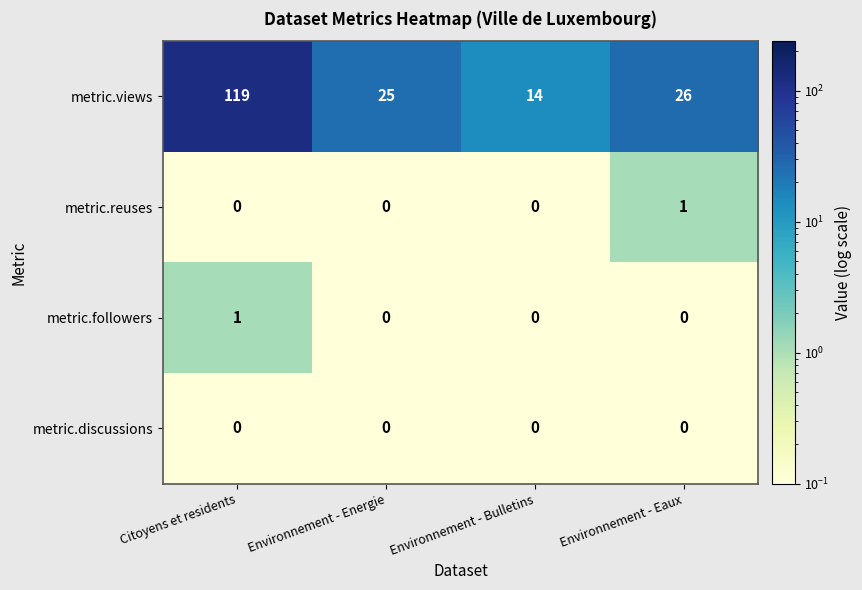

The metric.reuses series shows 0 at Environnement - Energie. True or false?

True